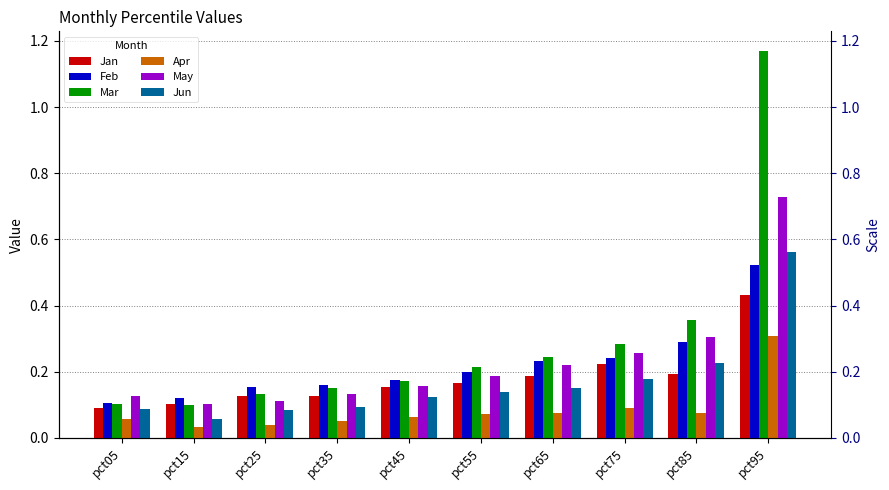

Which has a higher value, pct75 or pct45?

pct75